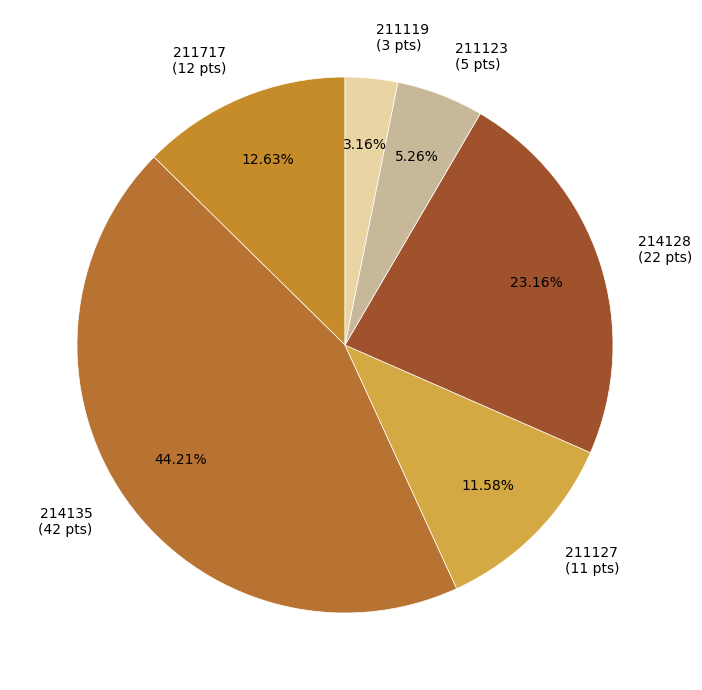

What is the largest slice in the pie chart?

214135